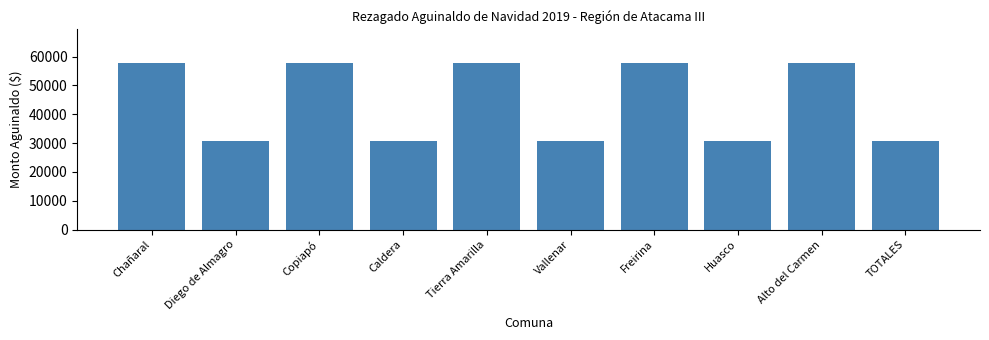

Reading left to right, extract all data points from this chart.

57873	30613	57873	30613	57873	30613	57873	30613	57873	30613